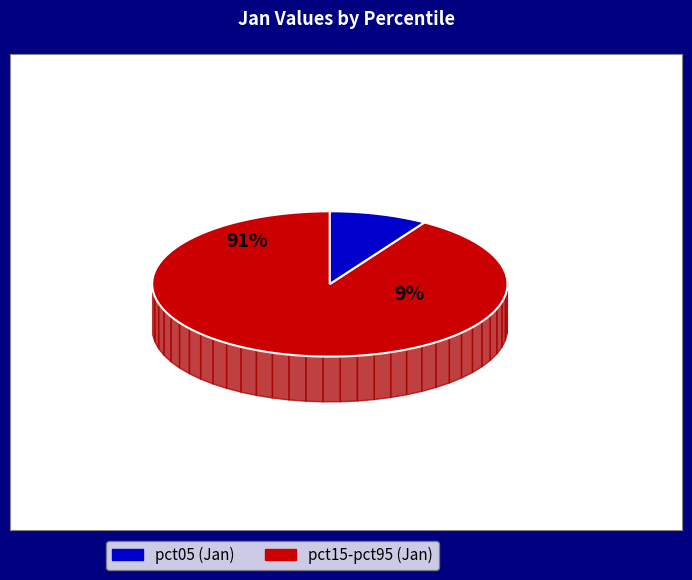

Does pct65 account for over 50% of the chart?

No